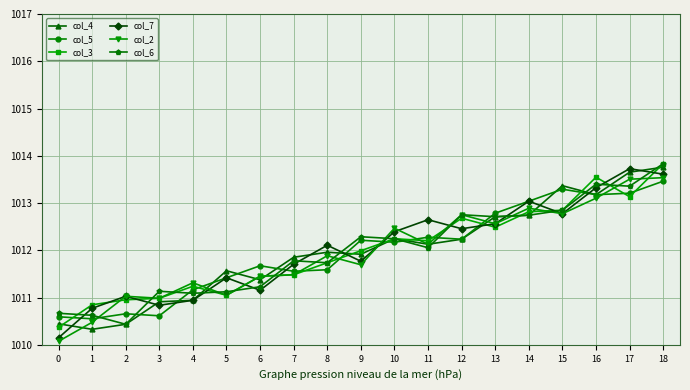

Is this an area chart (filled region under the line)?

No